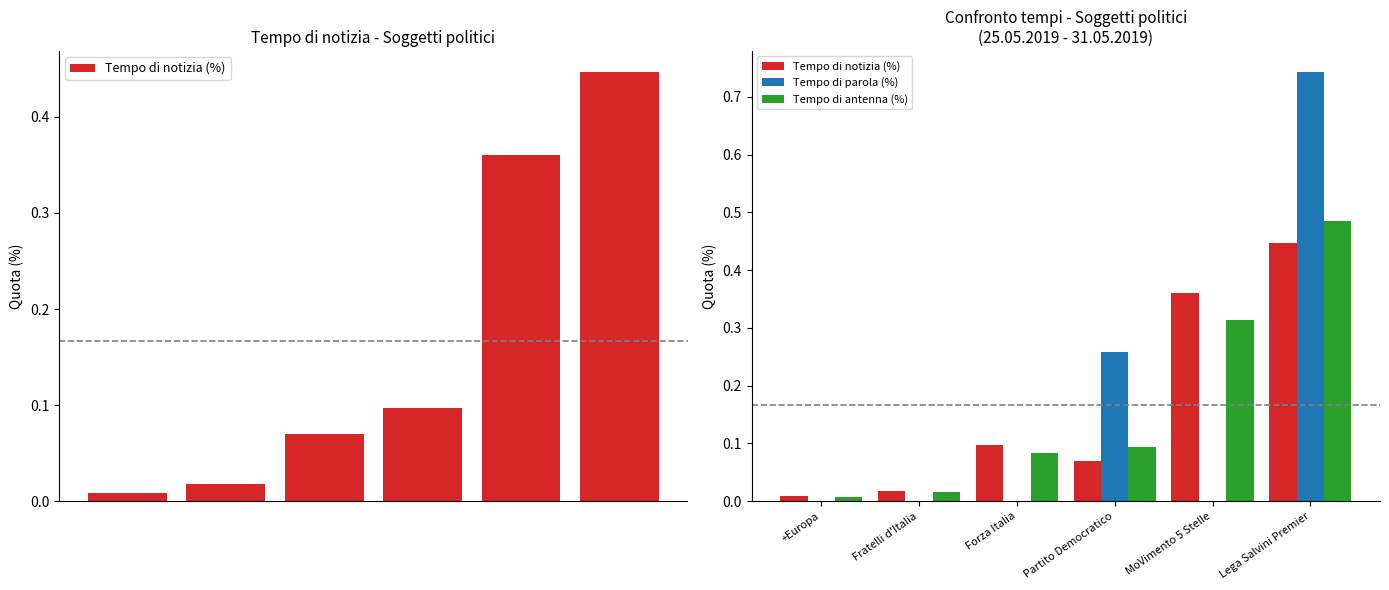

Which has a higher value, MoVimento 5 Stelle or Partito Democratico?

MoVimento 5 Stelle